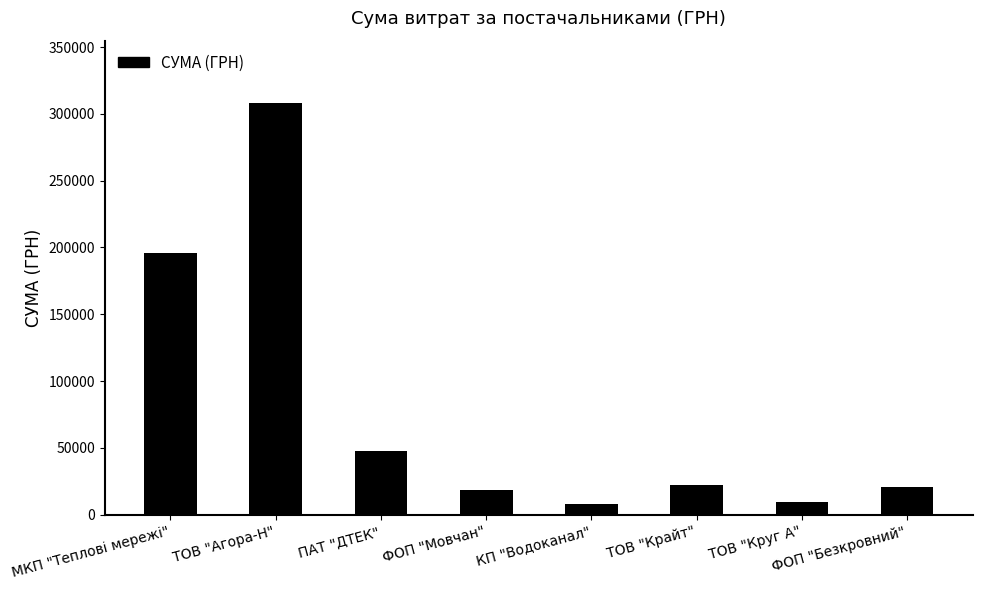

How many categories are shown in the chart?

8